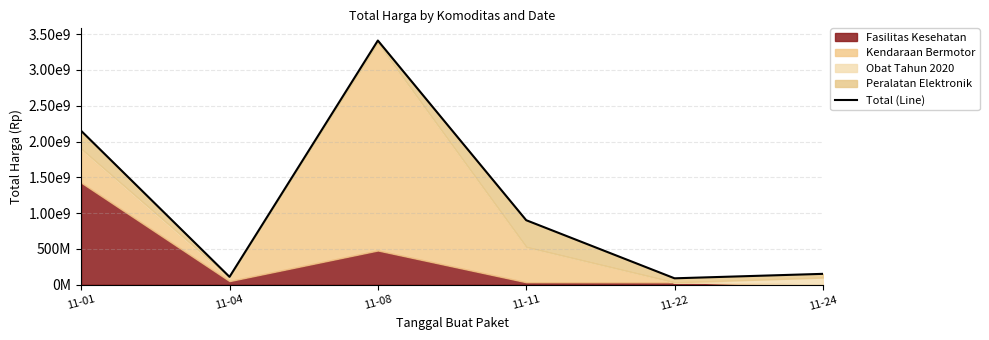

List the labels in order of value, largest first.

11-08, 11-01, 11-11, 11-24, 11-04, 11-22